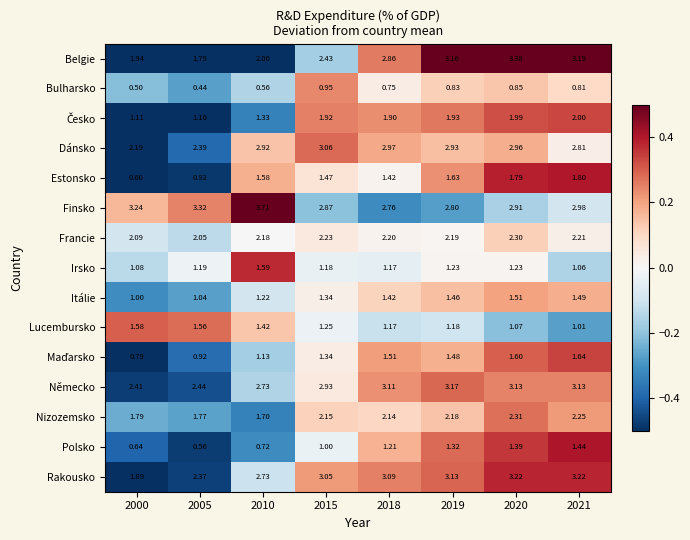

Which series changed the most between 2000 and 2018?

Rakousko